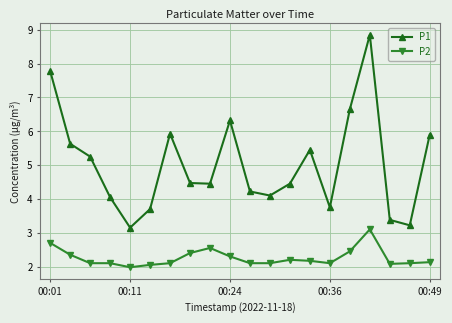

What is the average value of the P1 series?

5.0